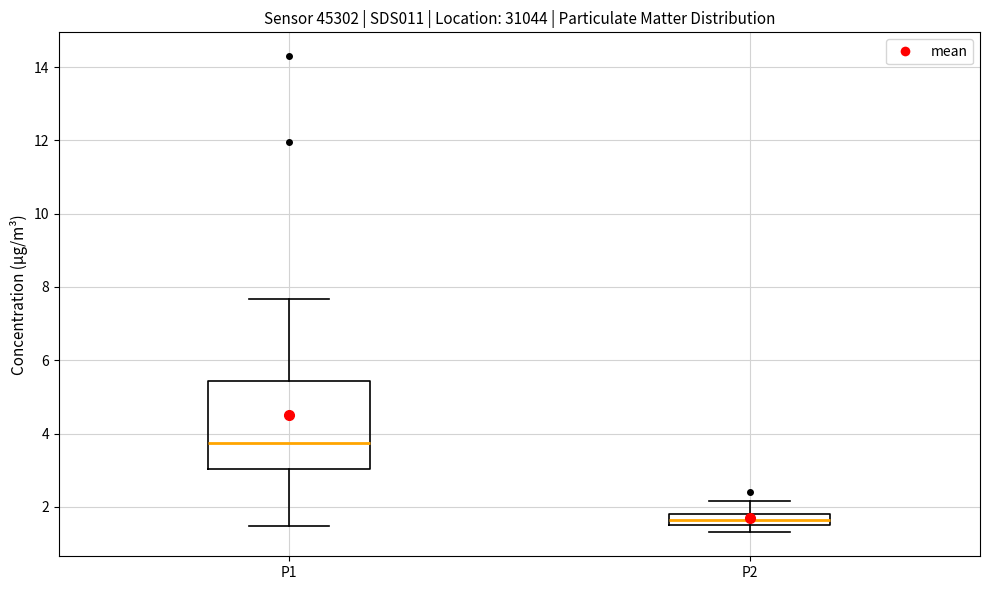

Reading left to right, transcribe this box plot: for each box, give where its median line is, the range the box spans, and where its two whiskers end, as read against the y-axis. The values are not printed on the chart, so give them approximately, as read against the axis.

P1: median 3.8, box 3.0 to 5.4, whiskers 1.4 to 7.6
P2: median 1.6 (inside the box), box 1.6 to 1.8, whiskers 1.4 to 2.2